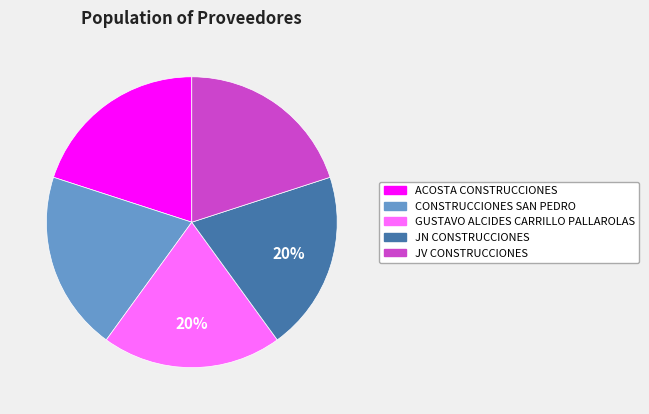

Do ACOSTA CONSTRUCCIONES and GUSTAVO ALCIDES CARRILLO PALLAROLAS together represent more than half of the pie?

No